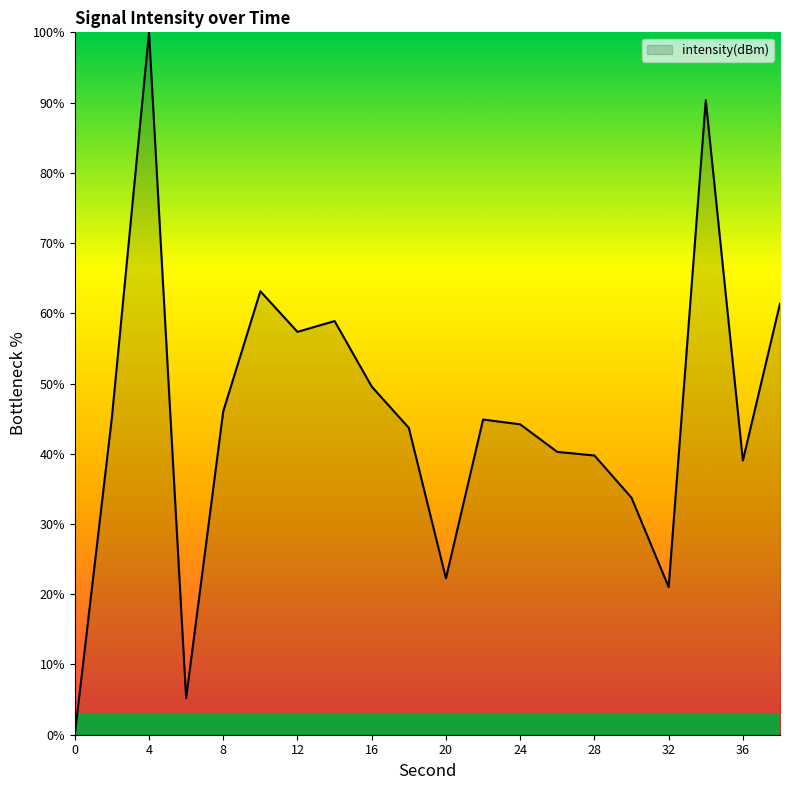

How many lines are shown in the chart?

1